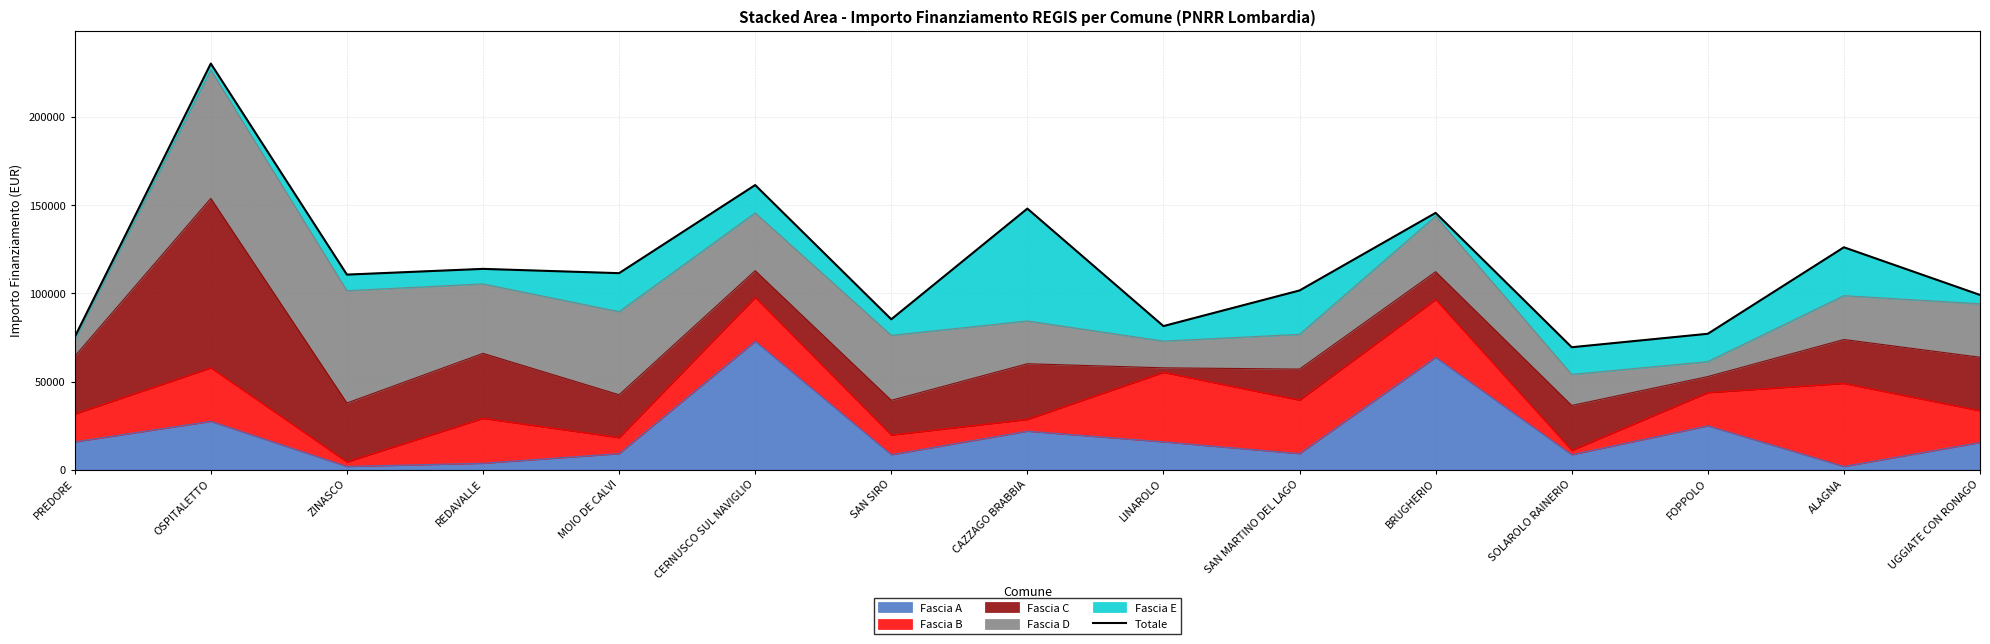

How many points are higher than both their immediate neighbors (excluding endpoints)?

6